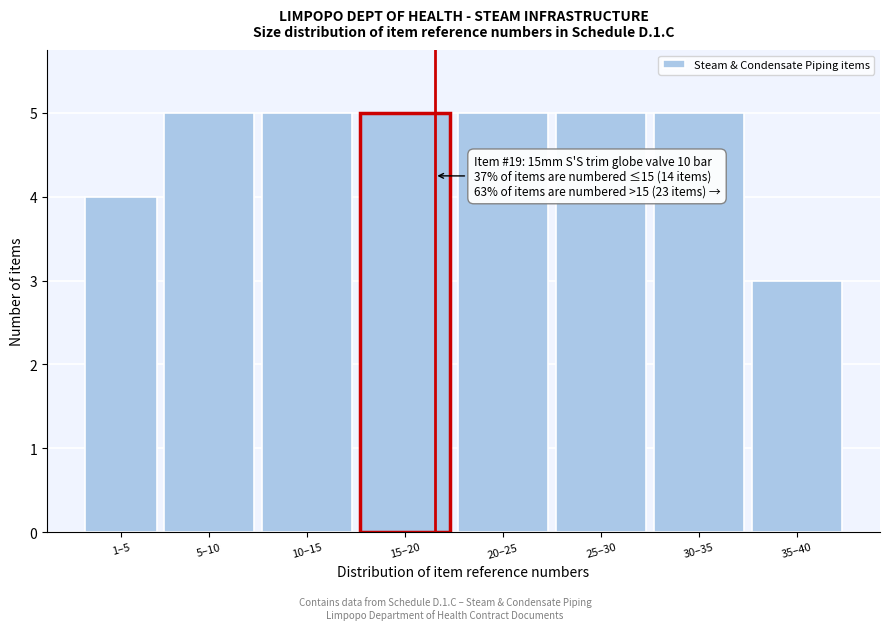

Reading right to left, extract all data points from this chart.

3	5	5	5	5	5	5	4